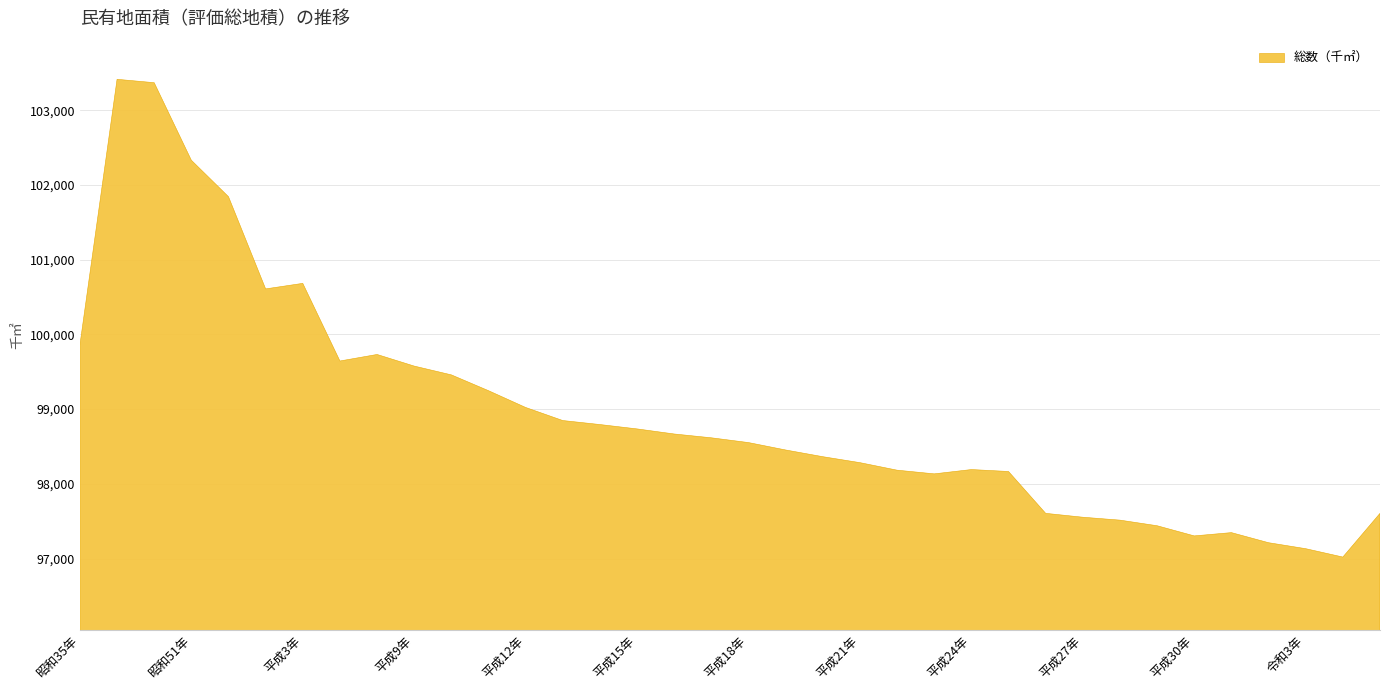

How many interior local valleys (lower than both neighbors) does the data have?

5